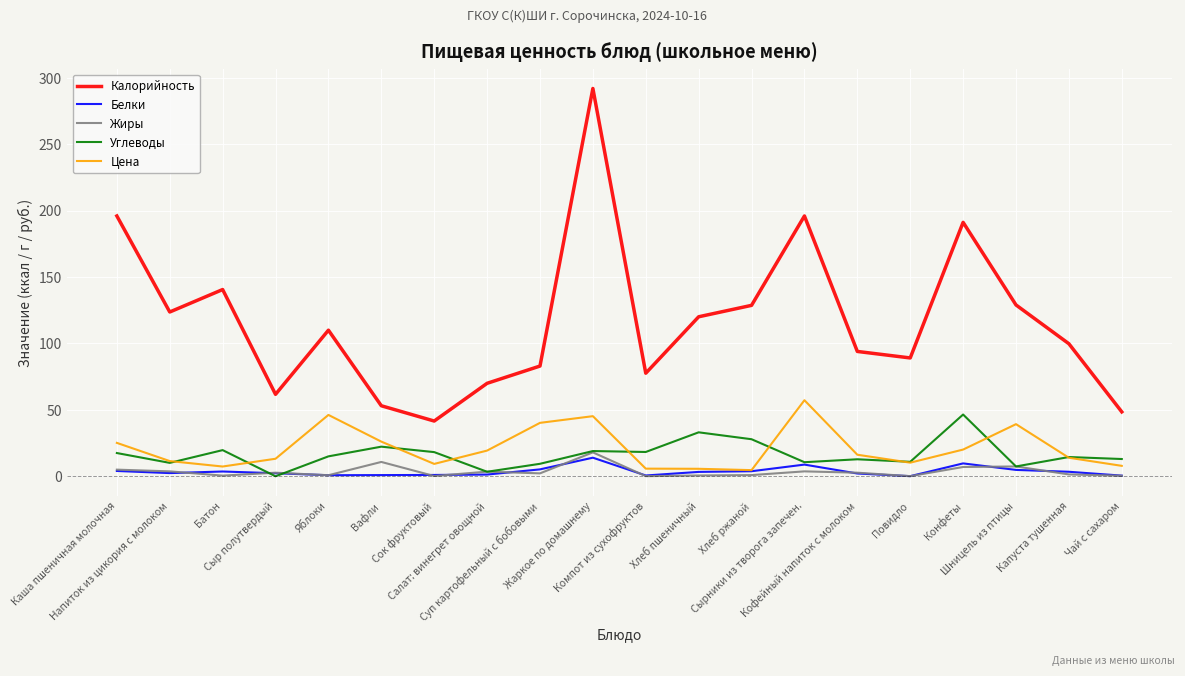

What are all the series names shown in the legend?

Калорийность, Белки, Жиры, Углеводы, Цена